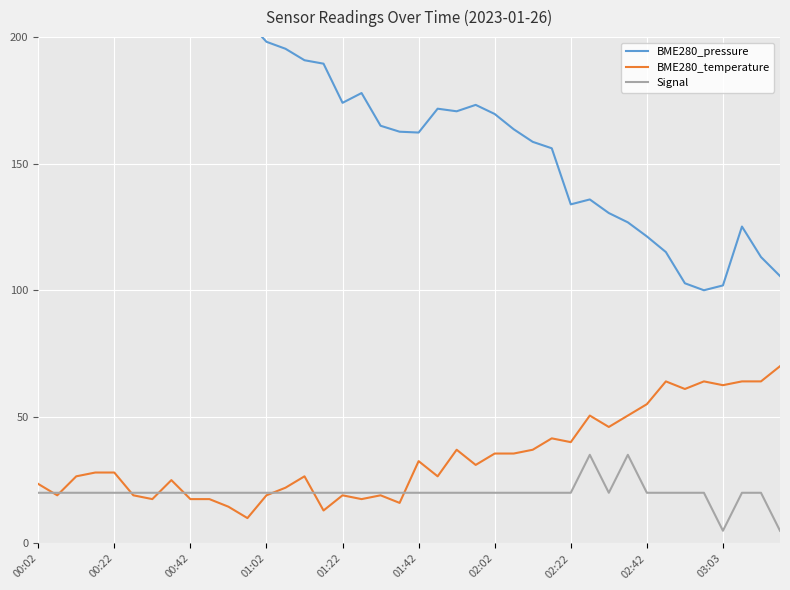

True or false: Signal and BME280_pressure cross at least once.

False